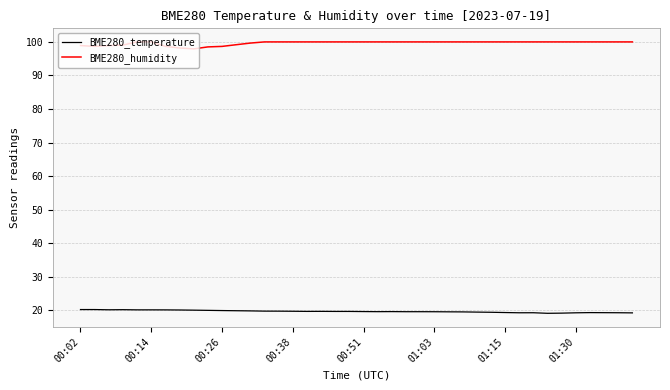

List the series in order of their peak value, lowest first.

BME280_temperature, BME280_humidity